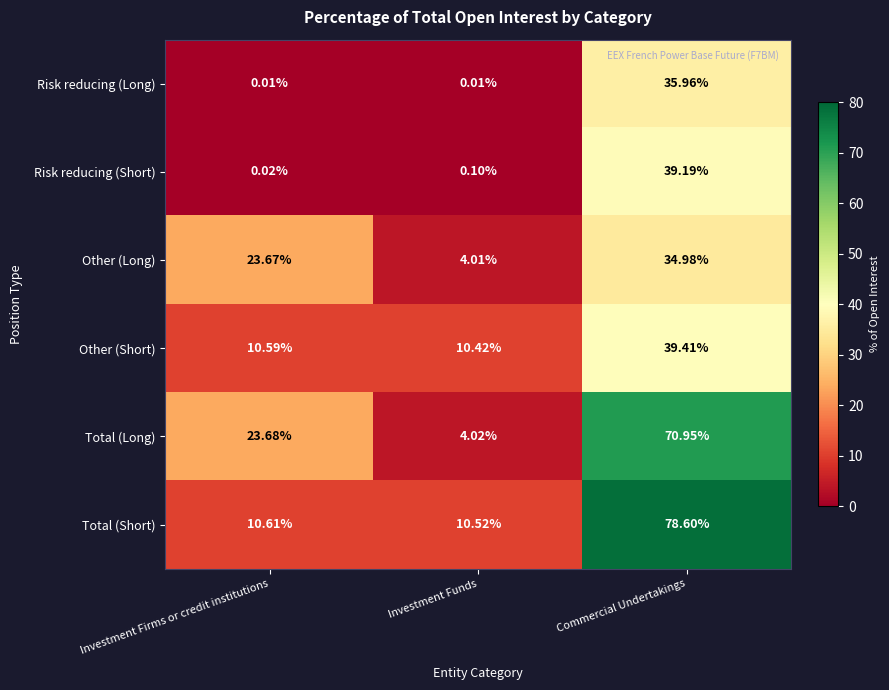

At which category does the chart reach its peak across all series?

Commercial Undertakings